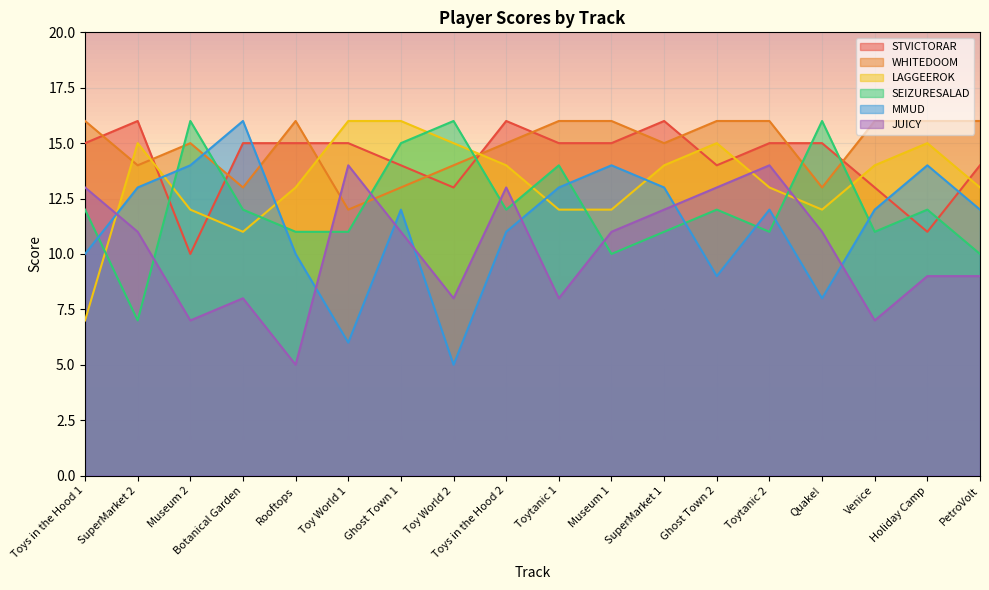

Which category has the highest value in the JUICY series?

Toy World 1